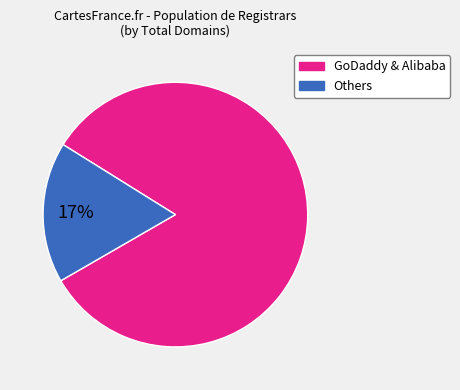

Does any single category account for the majority?

Yes